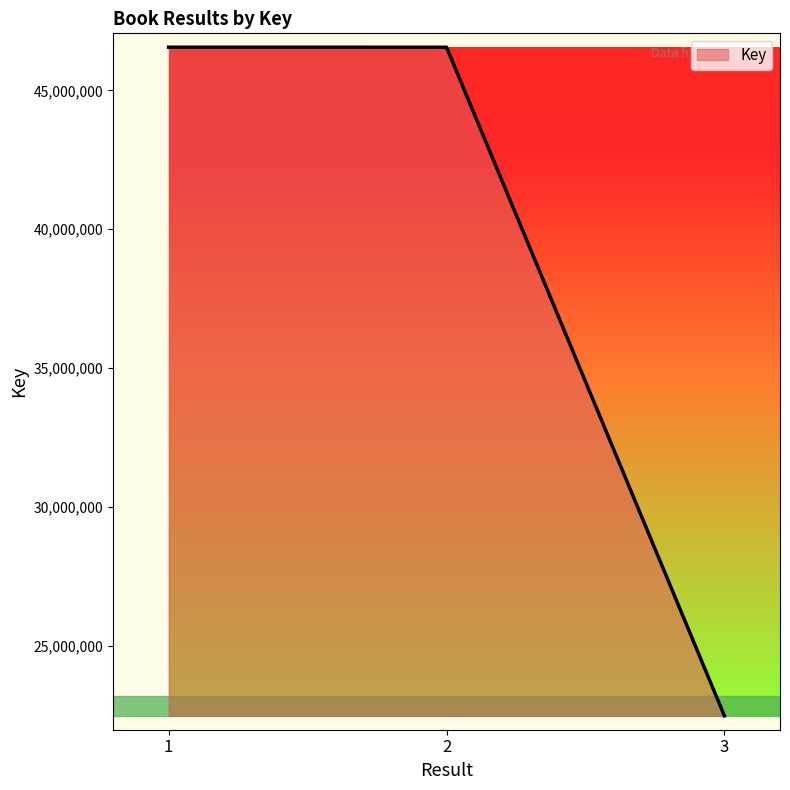

Approximately how many times larger is the value at 2 compared to 3?

2.1